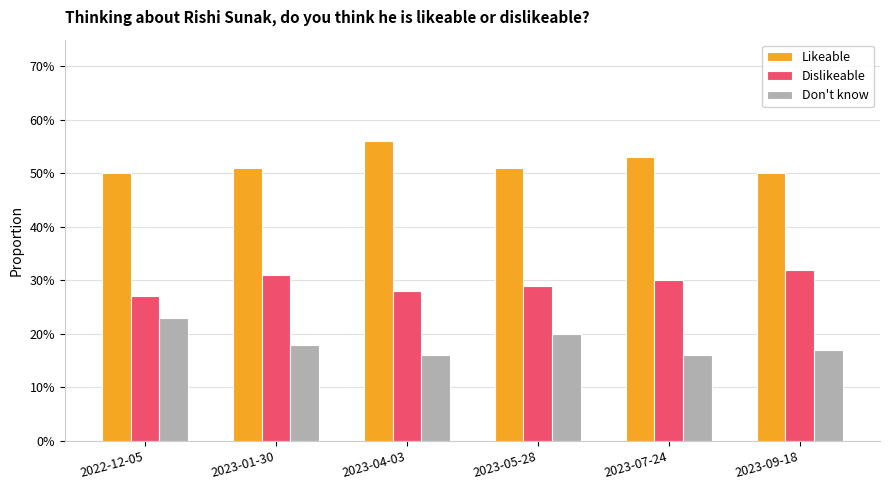

What is the label of the 5th bar from the left?

2023-07-24